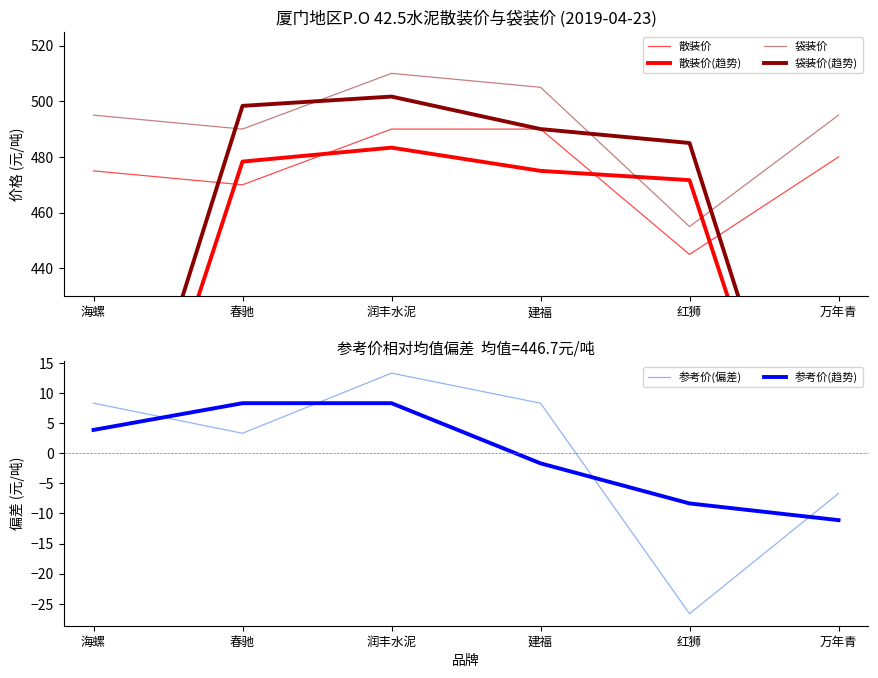

At which label does 散装价 reach its minimum?

红狮